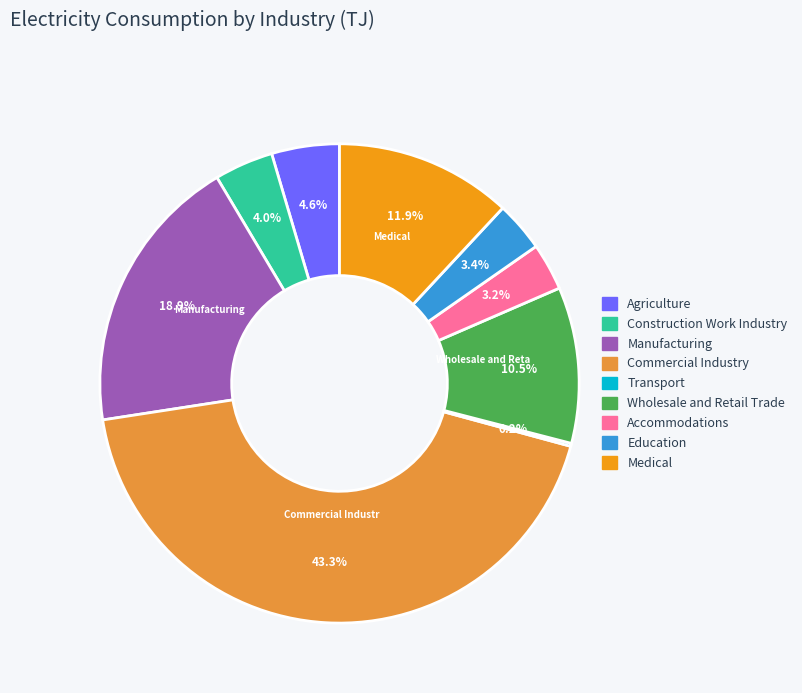

Is there a majority slice in this chart?

No